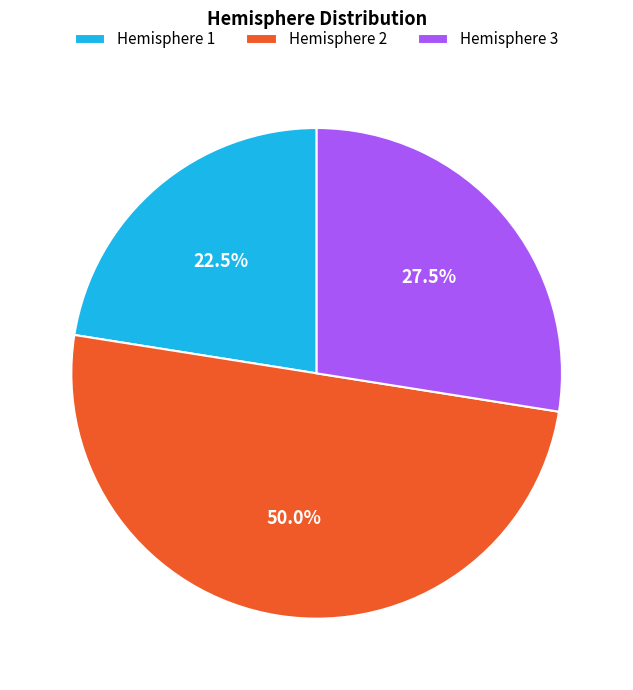

Does Hemisphere 1 represent more than half of the total?

No